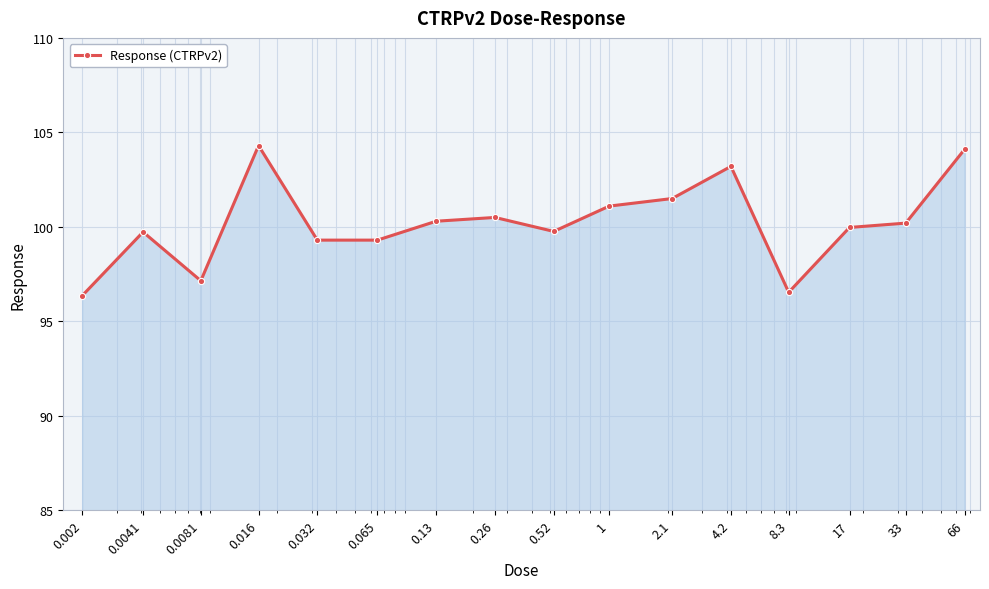

What is the difference between the maximum and minimum values?

7.9